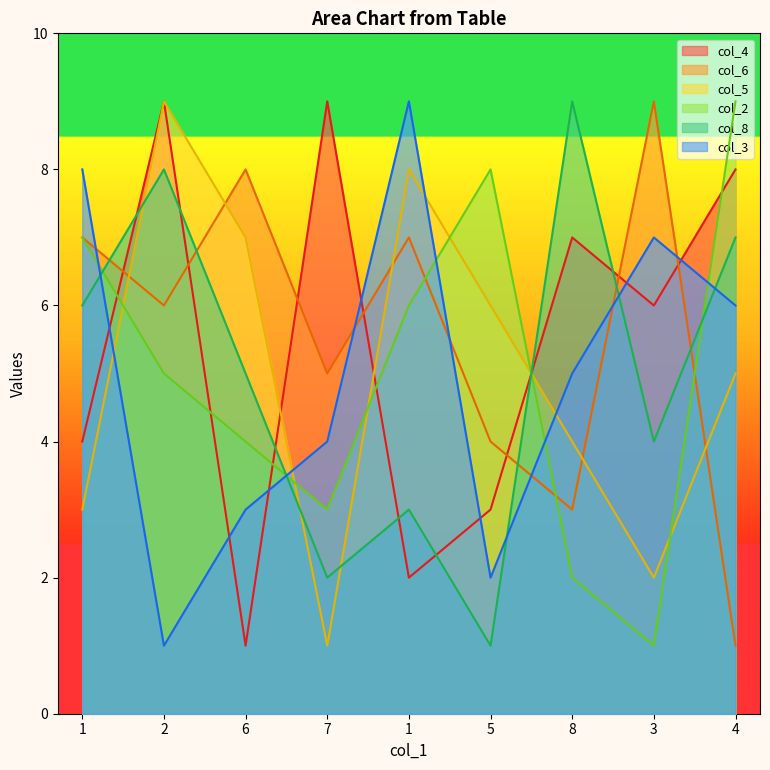

What is the label of the 1st point from the left?

1